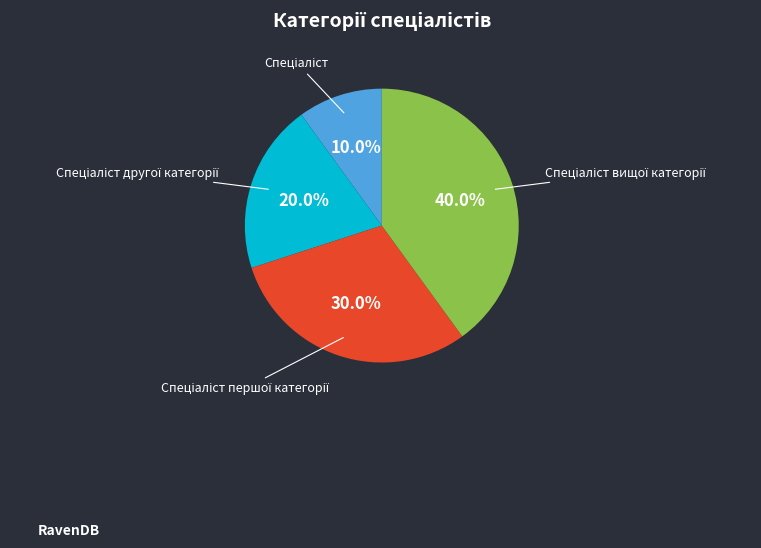

Does any single category account for the majority?

No